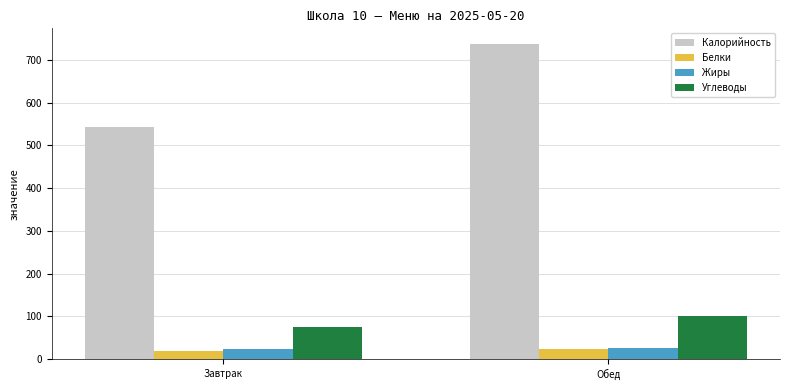

Which category has the highest value across all series?

Обед